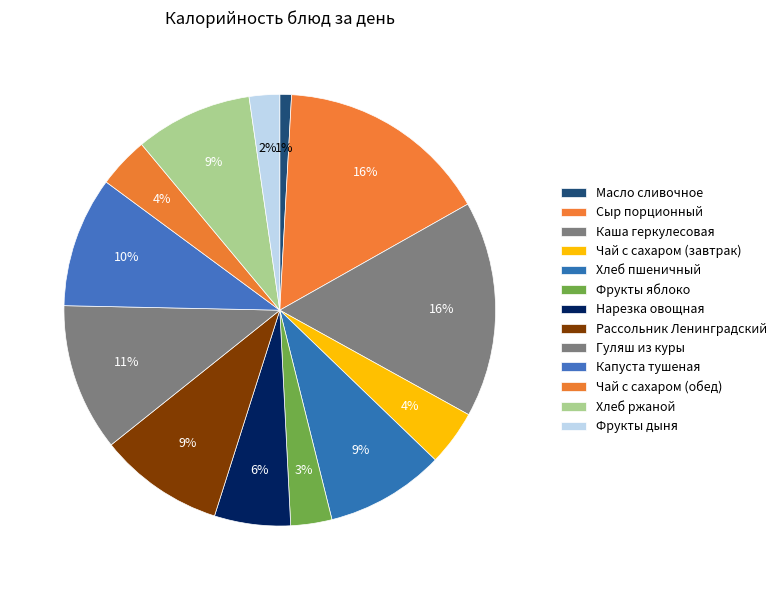

Which slice is the smallest?

Масло сливочное